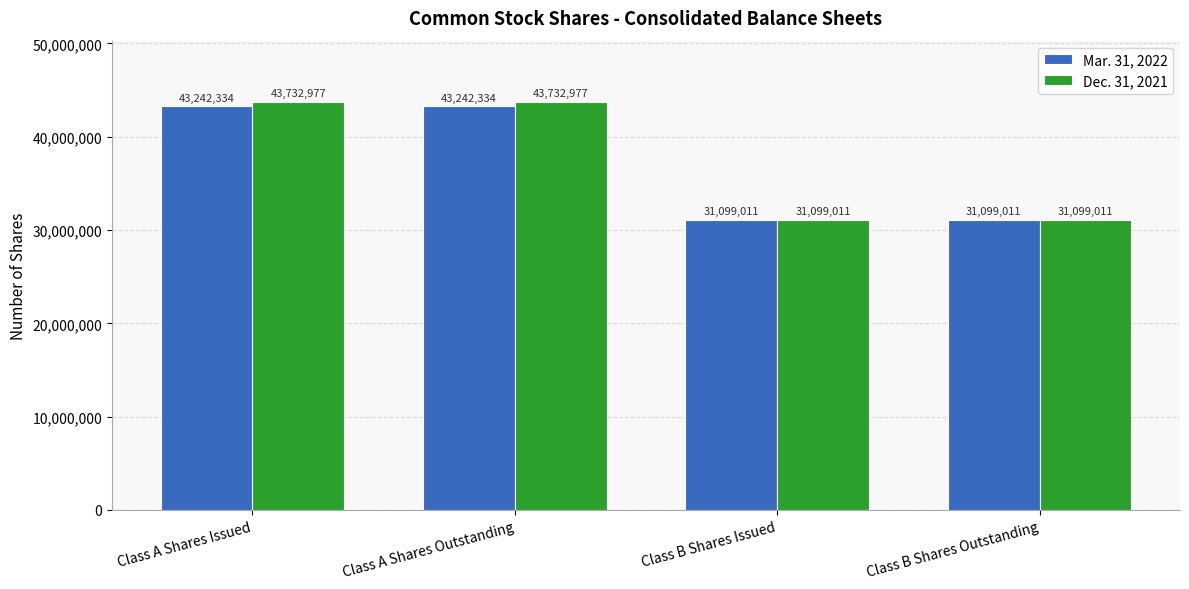

True or false: Mar. 31, 2022 has a value of 66257914 at Class A Shares Outstanding.

False